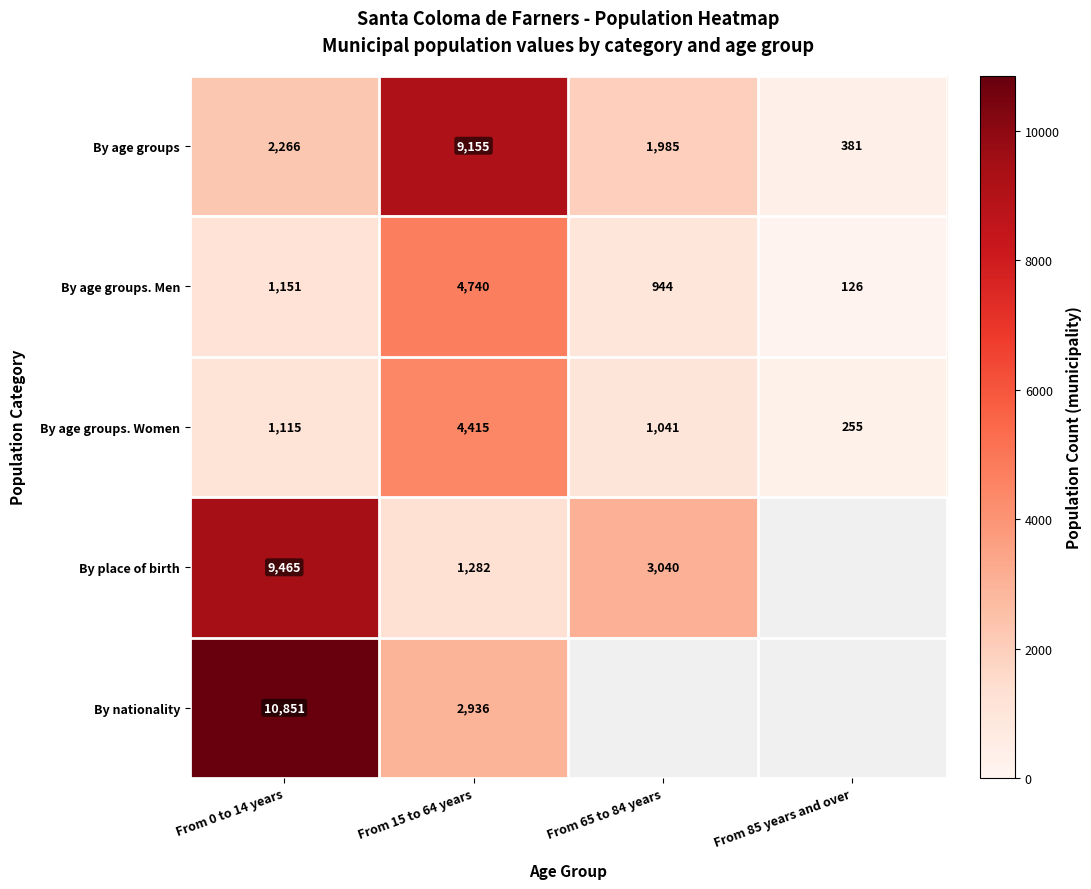

The value of By age groups. Women at From 0 to 14 years is 1635. True or false?

False